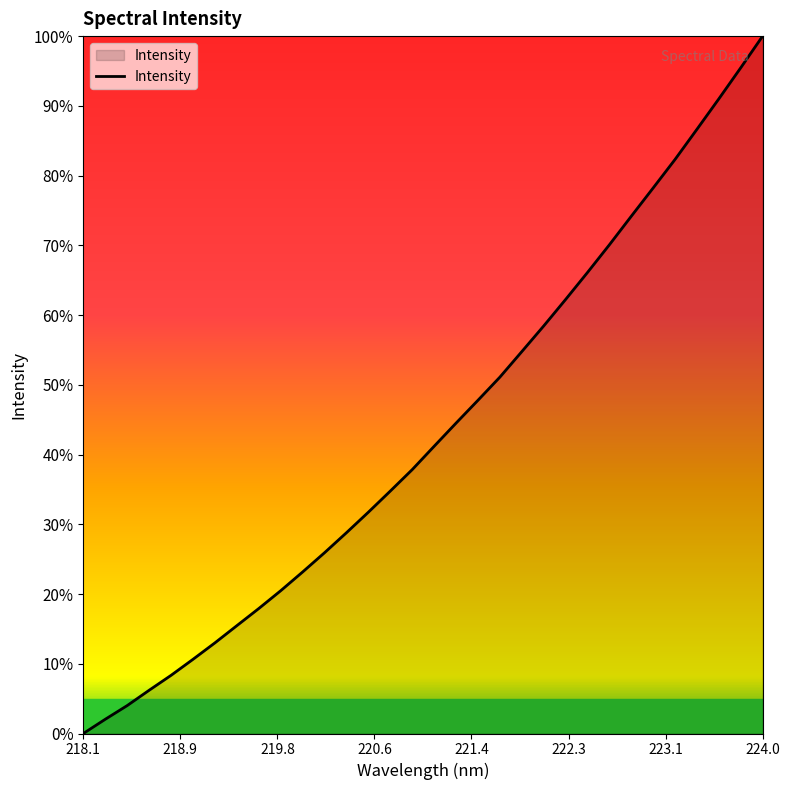

Reading right to left, extract all data points from this chart.

100.0	95.5	91.0	86.6	82.3	78.2	74.2	70.1	66.1	62.2	58.4	54.8	51.1	47.8	44.5	41.2	37.8	34.8	31.7	28.8	25.9	23.2	20.5	17.9	15.5	13.0	10.6	8.3	6.2	4.0	2.0	0.0